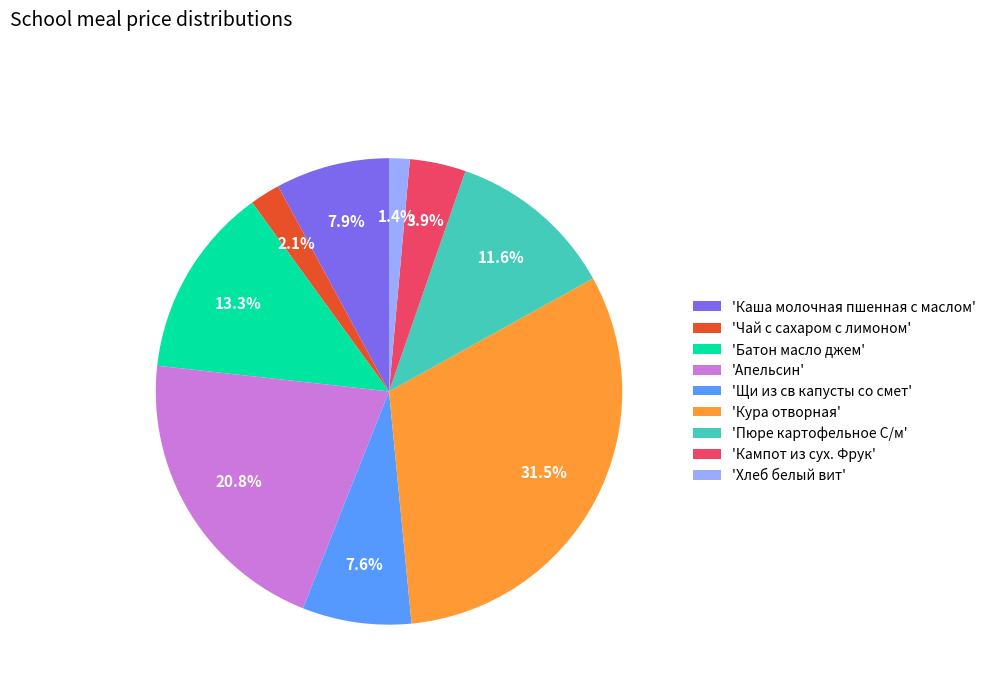

Count the number of slices in the pie.

9